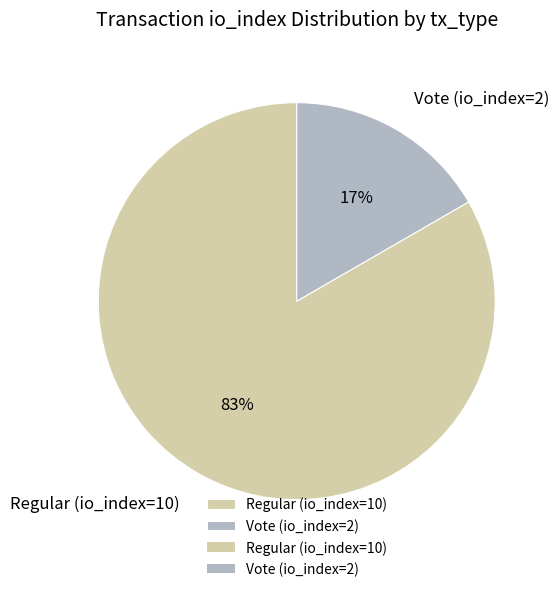

Rank the categories by value from highest to lowest.

Regular (io_index=10), Vote (io_index=2)